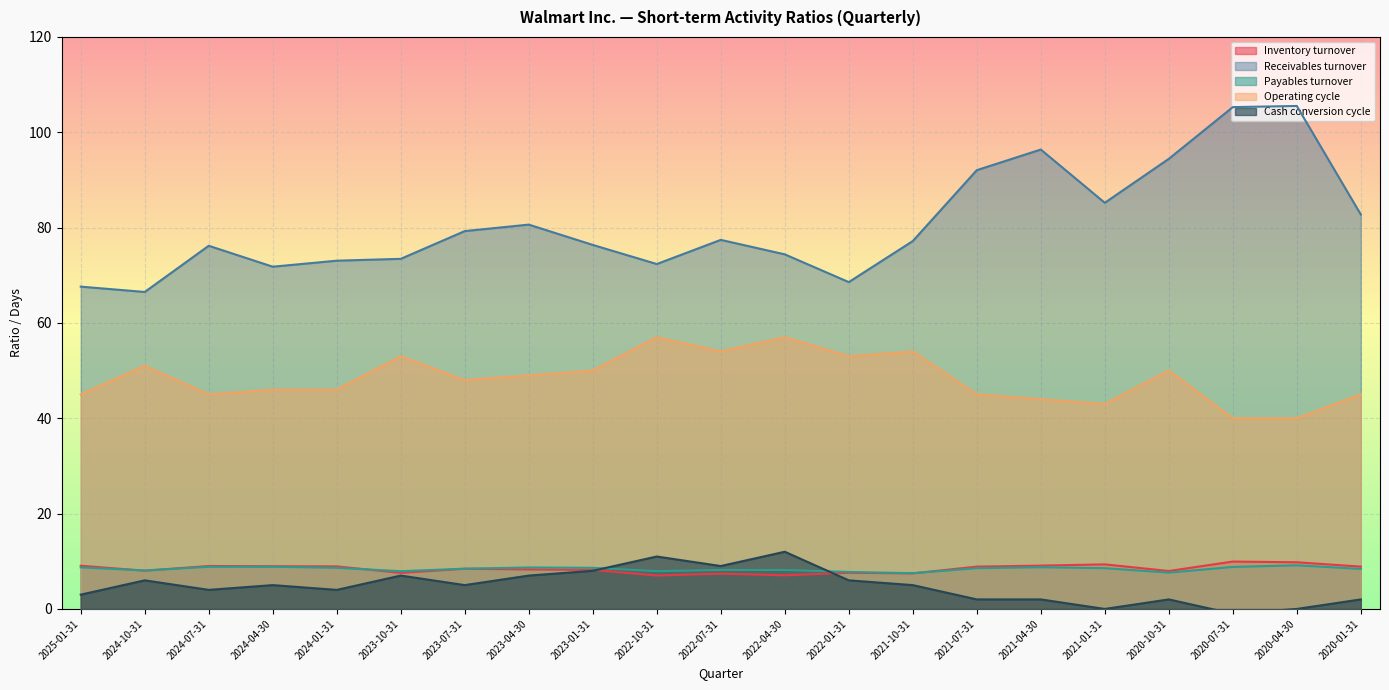

Which has a higher value, 2023-04-30 or 2024-07-31?

2024-07-31